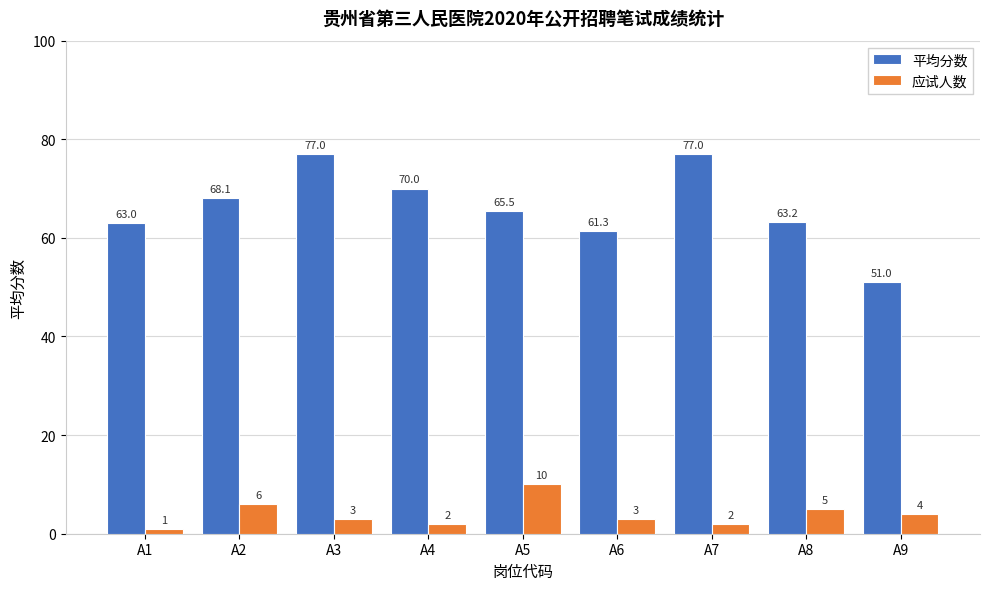

Does the chart contain stacked bars?

No